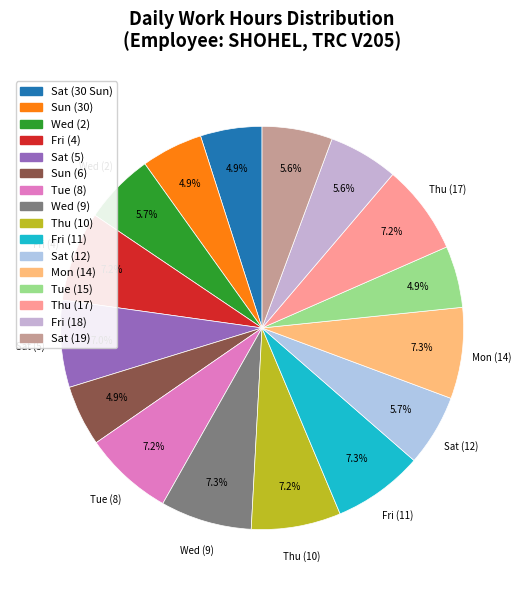

How many segments does this pie chart have?

16